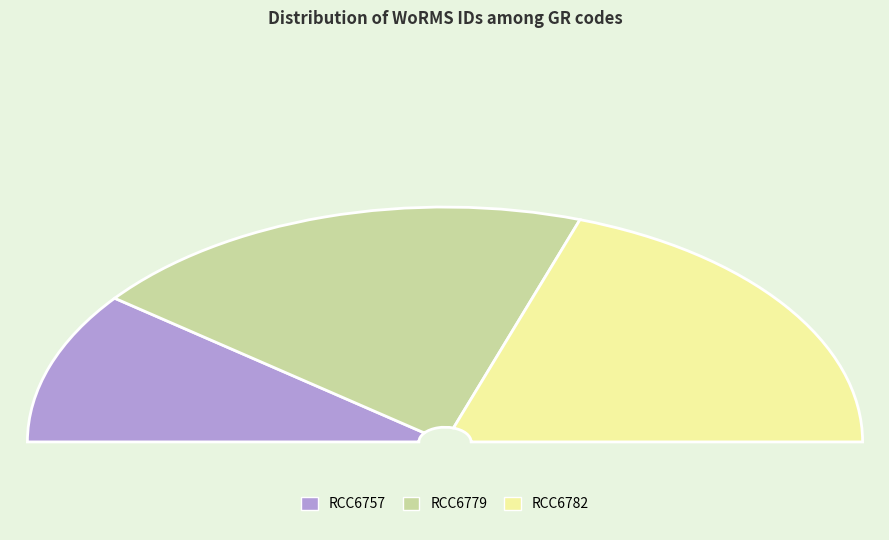

Rank the categories by value from lowest to highest.

RCC6757, RCC6779, RCC6782